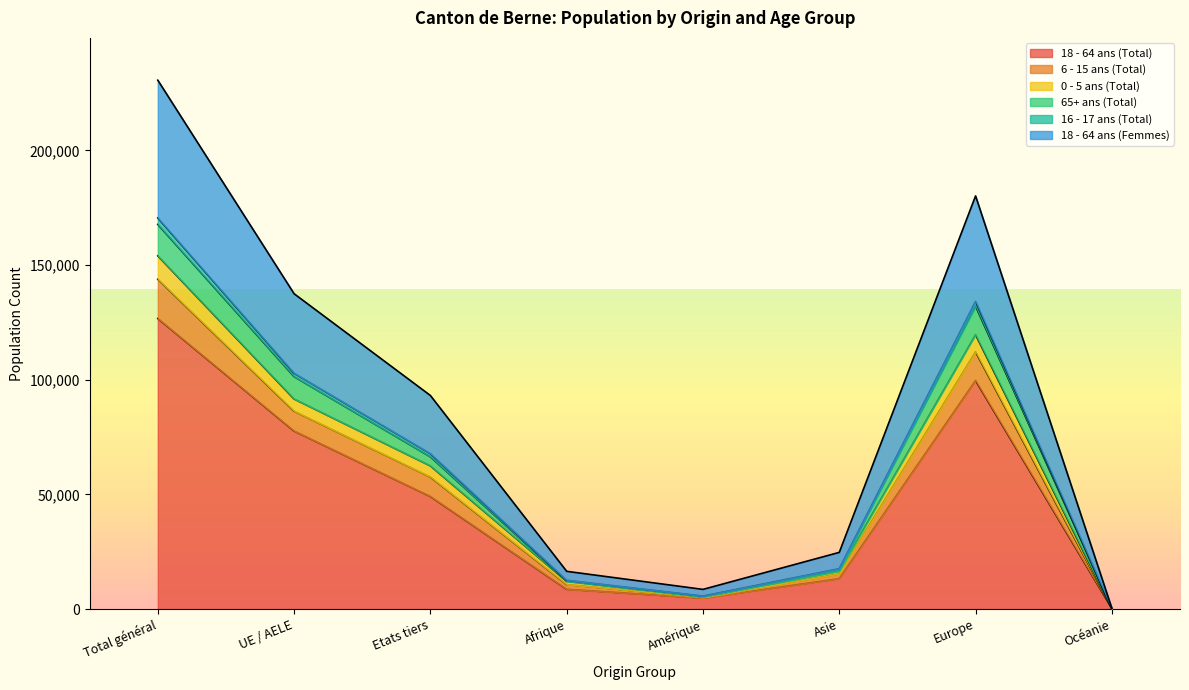

Where is the first local minimum for 0 - 5 ans (Total)?

Amérique